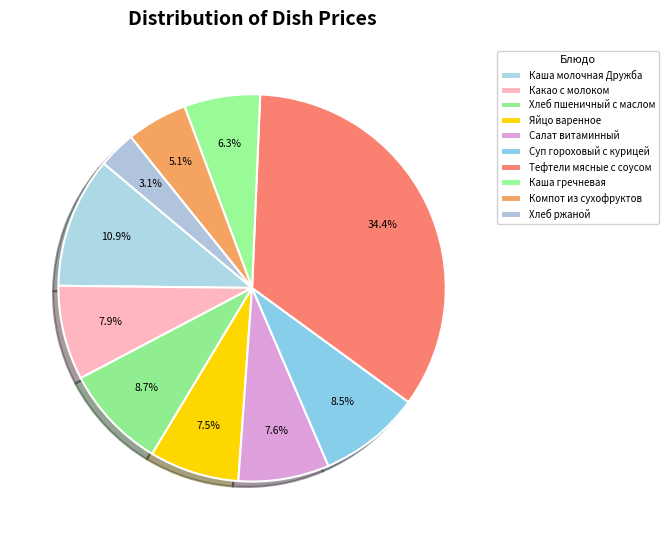

How many segments does this pie chart have?

10